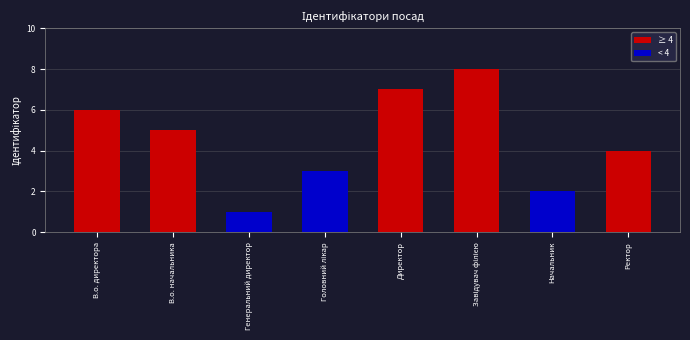

True or false: the data shows 1 at Генеральний директор.

True